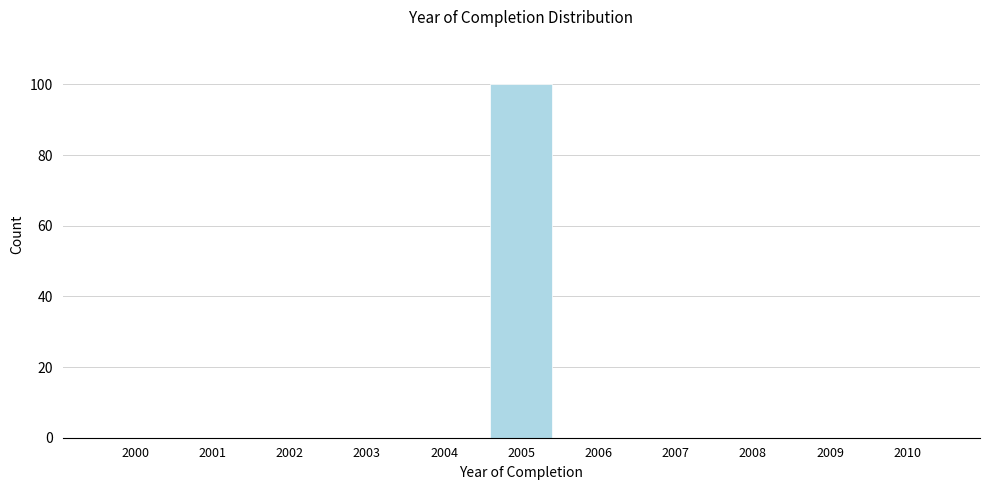

Reading left to right, extract all data points from this chart.

2000=0	2001=0	2002=0	2003=0	2004=0	2005=100	2006=0	2007=0	2008=0	2009=0	2010=0